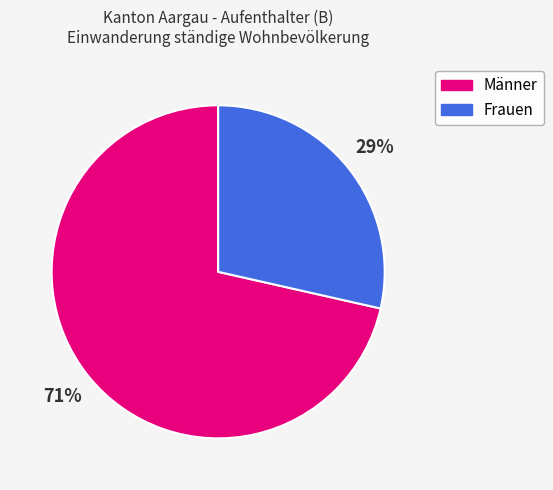

True or false: Frauen accounts for 20% of the total.

False